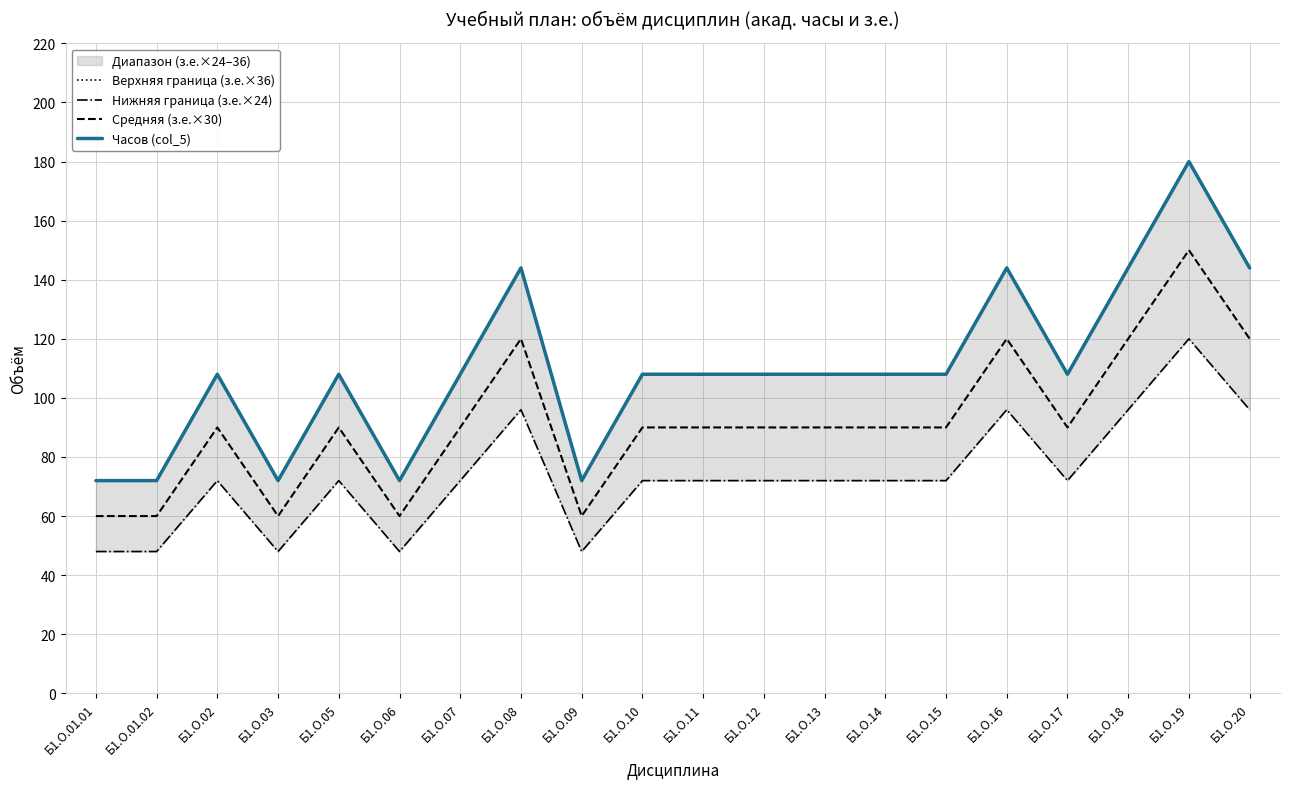

What is the difference between the maximum and second lowest values in the Верхняя граница (з.е.×36) series?

108